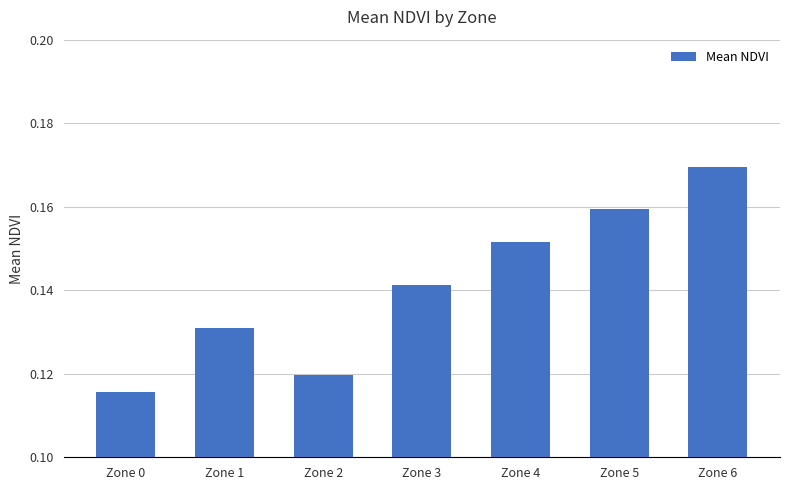

Rank the categories by value from lowest to highest.

Zone 0, Zone 2, Zone 1, Zone 3, Zone 4, Zone 5, Zone 6